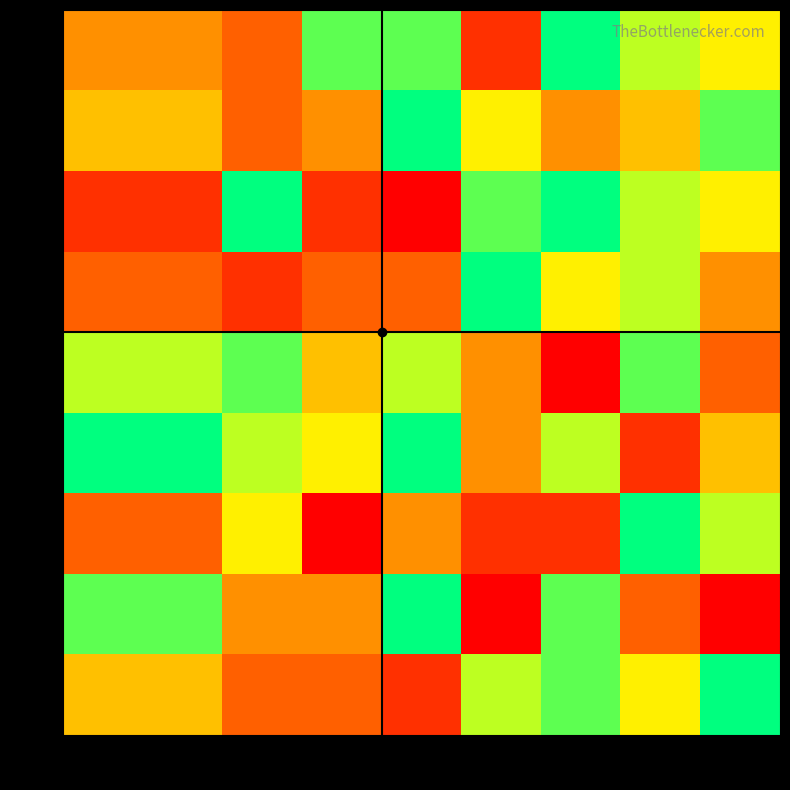

Count the number of data series in this chart.

9